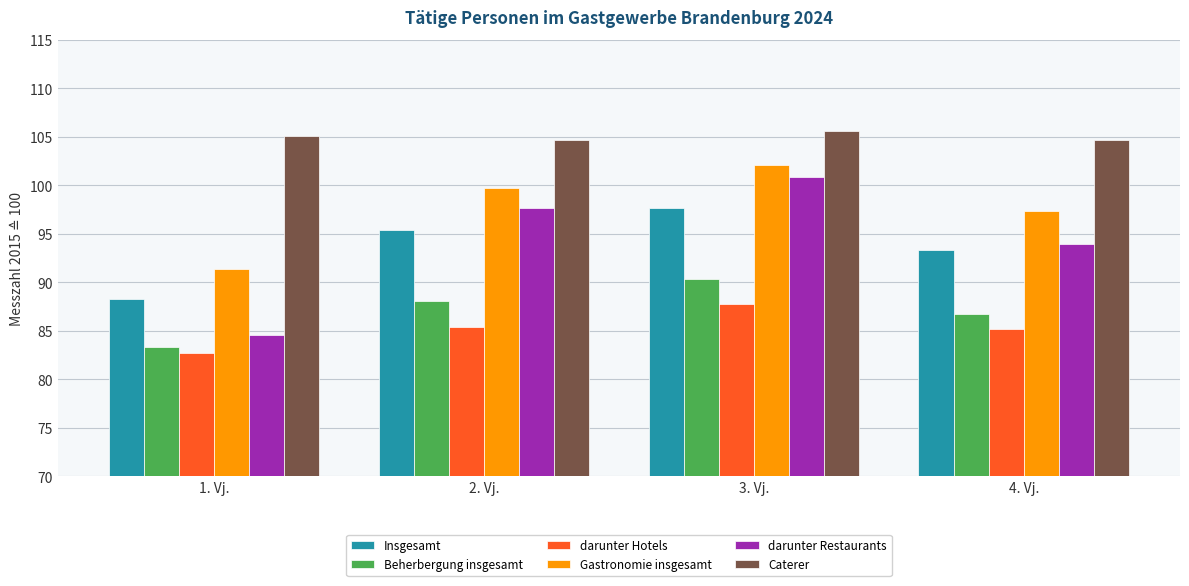

What is the minimum value for darunter Hotels?

82.7